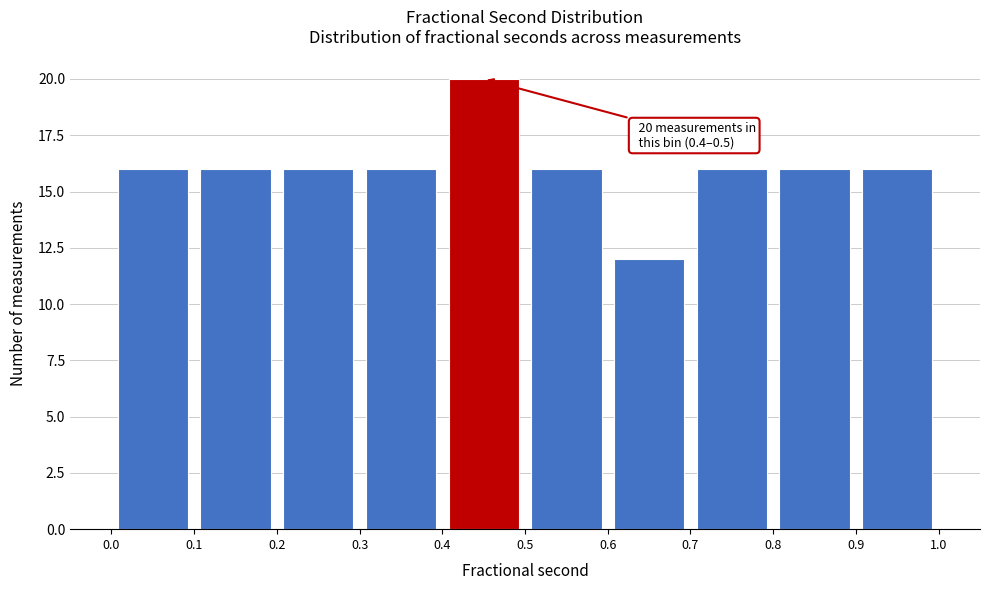

Which range on the x-axis has the tallest bar?

0.4 to 0.5